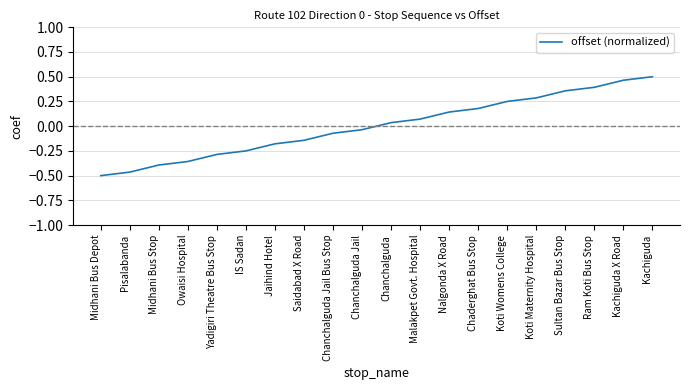

True or false: there are more than 2 points higher than both neighbors.

False